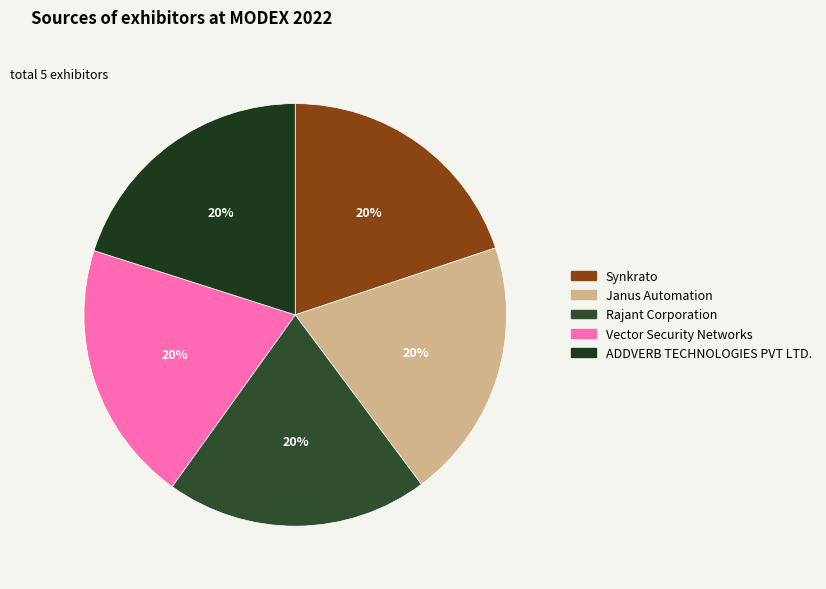

How many segments does this pie chart have?

5